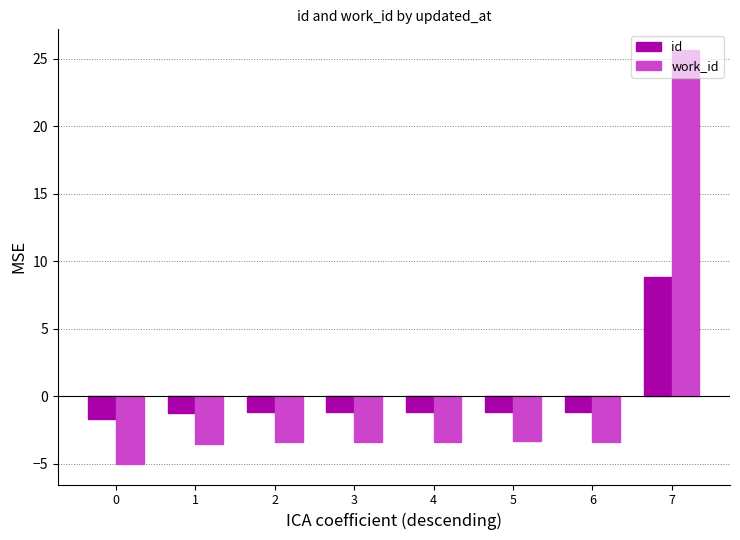

The id series shows -1.2 at 3. True or false?

True